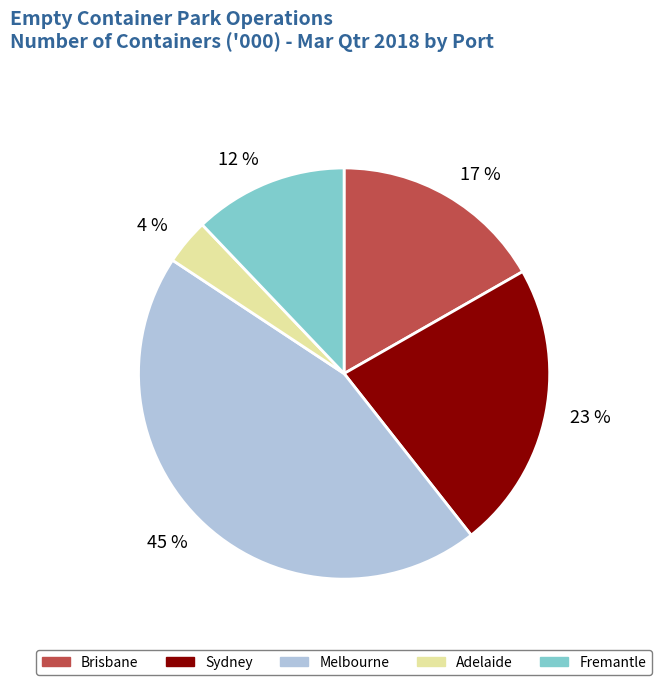

How many slices are in this pie chart?

5